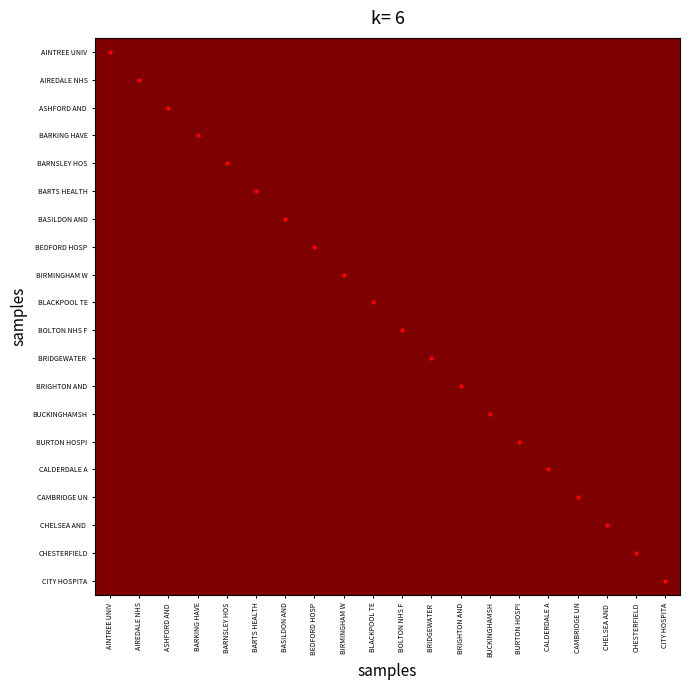

At how many categories does at least one series exceed 0?

20